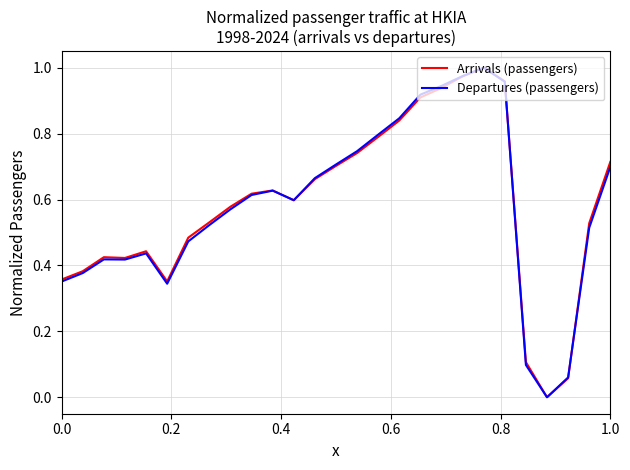

Is it true that Departures (passengers) equals 0.4 at 1.0?

False